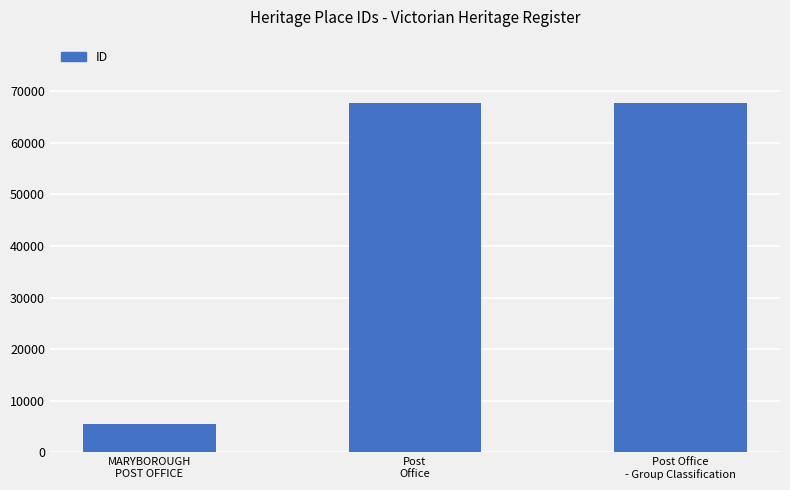

What is the sum of all values?

140875